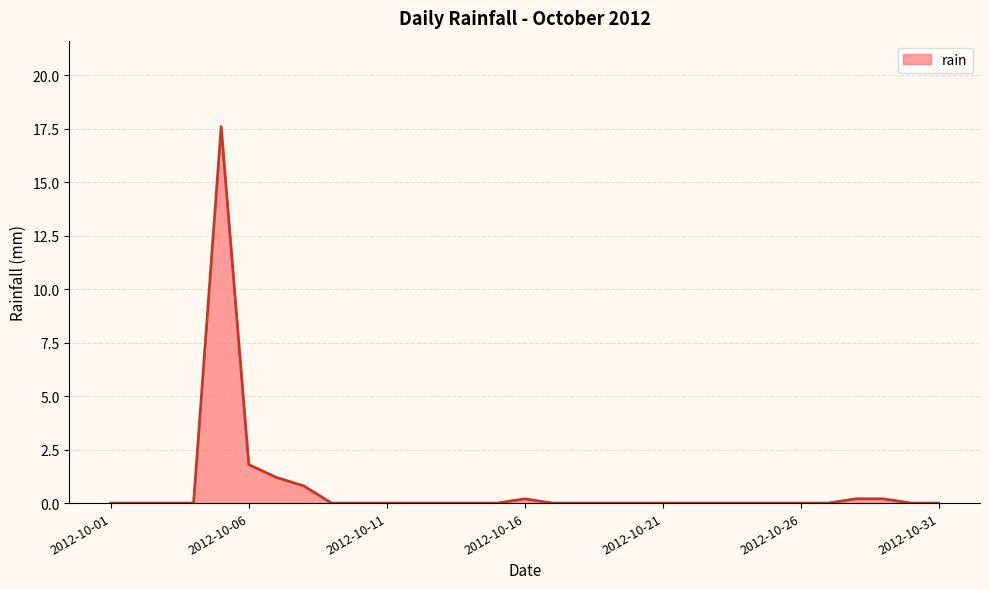

What is the difference between the maximum and minimum values?

17.6